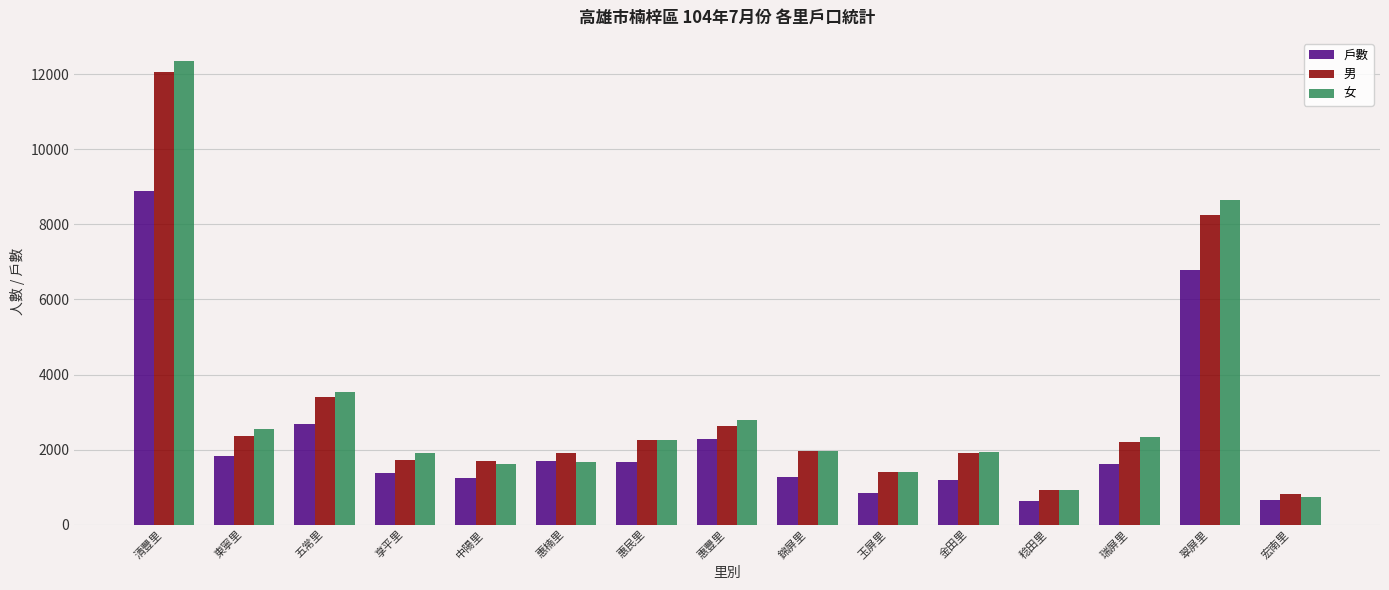

True or false: 戶數 has a value of 8901 at 清豐里.

True